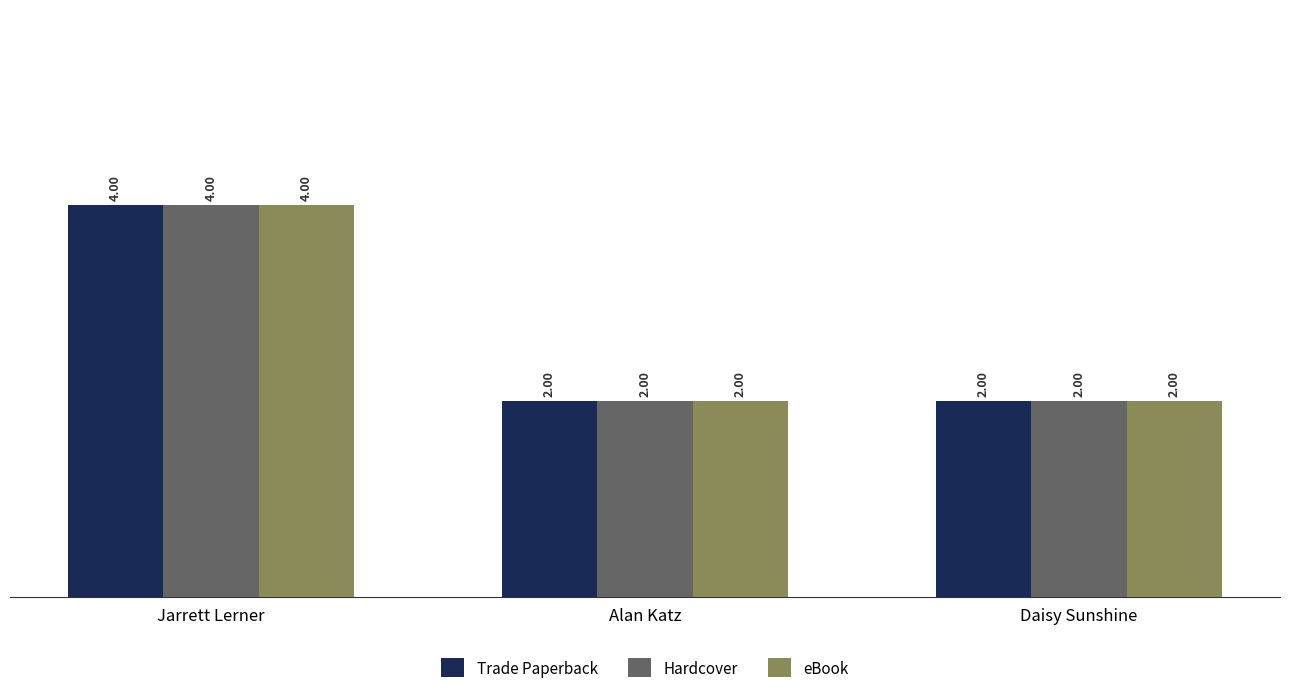

How many distinct data groups are displayed?

3